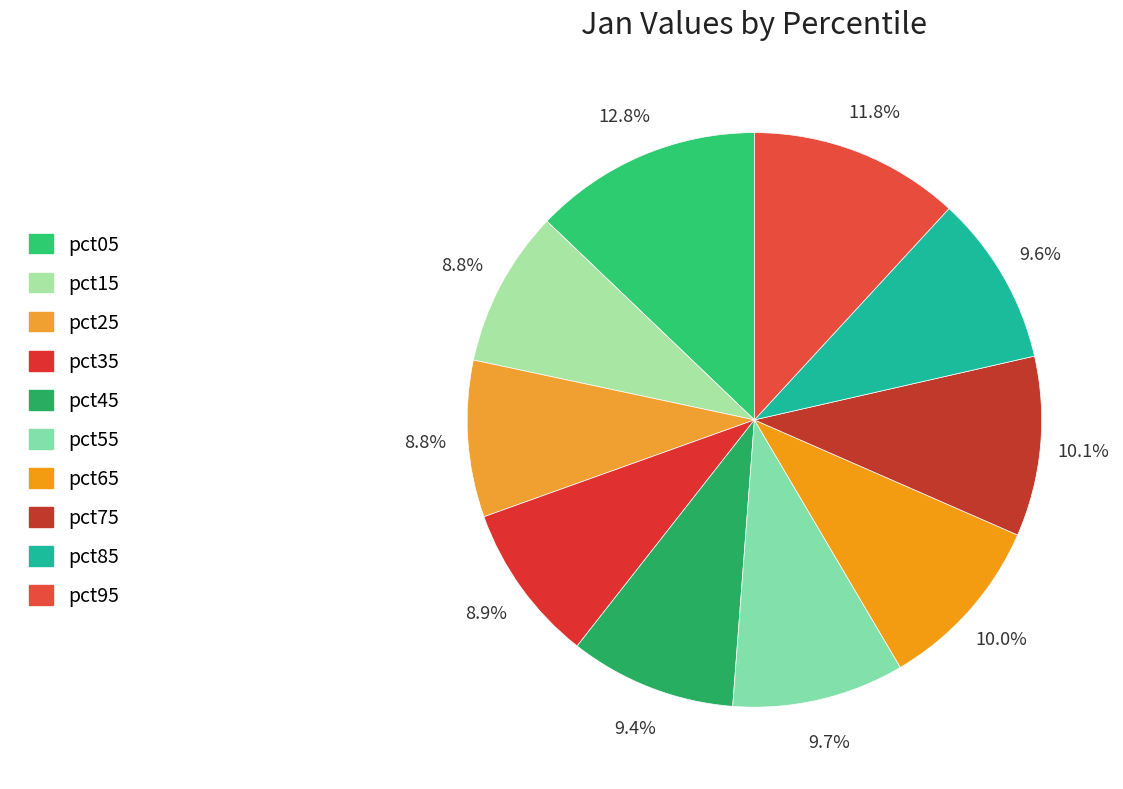

Does pct45 represent more than half of the total?

No